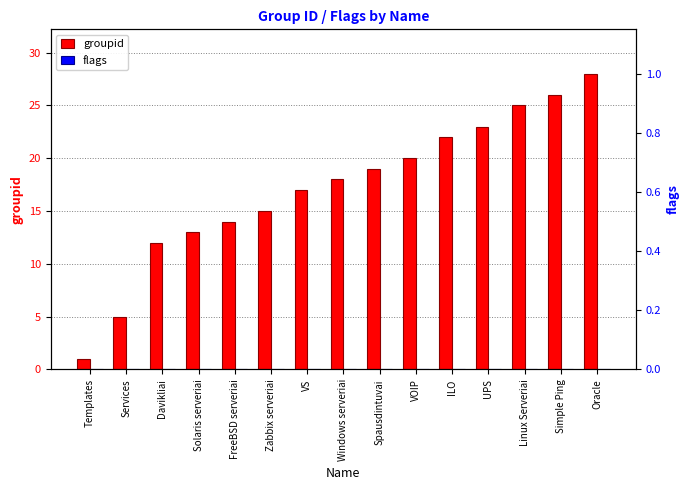

Does the chart contain stacked bars?

No